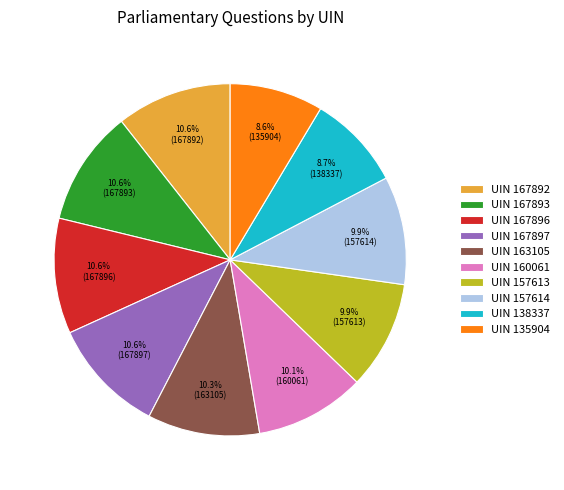

Approximately how many times larger is the value at UIN 157614 compared to UIN 167896?

0.9